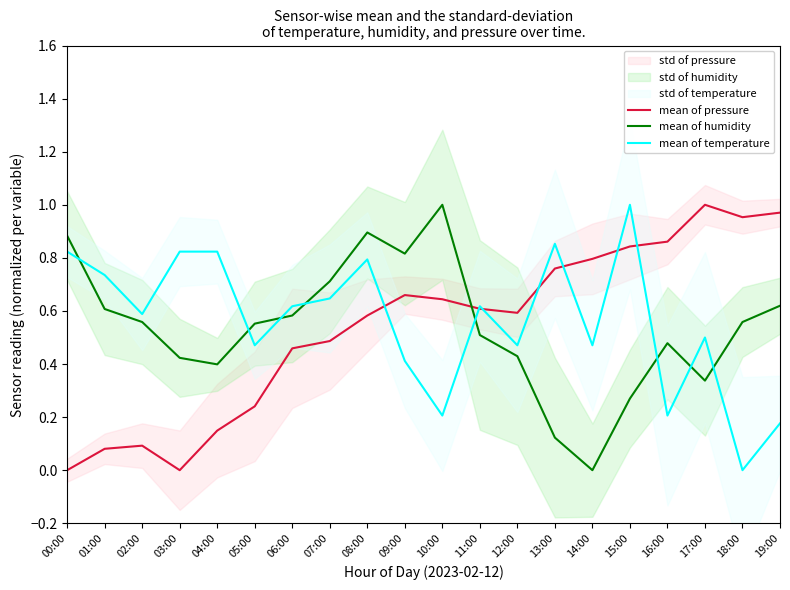

At 00:00, list the series in order from smallest to largest.

mean of pressure, mean of temperature, mean of humidity